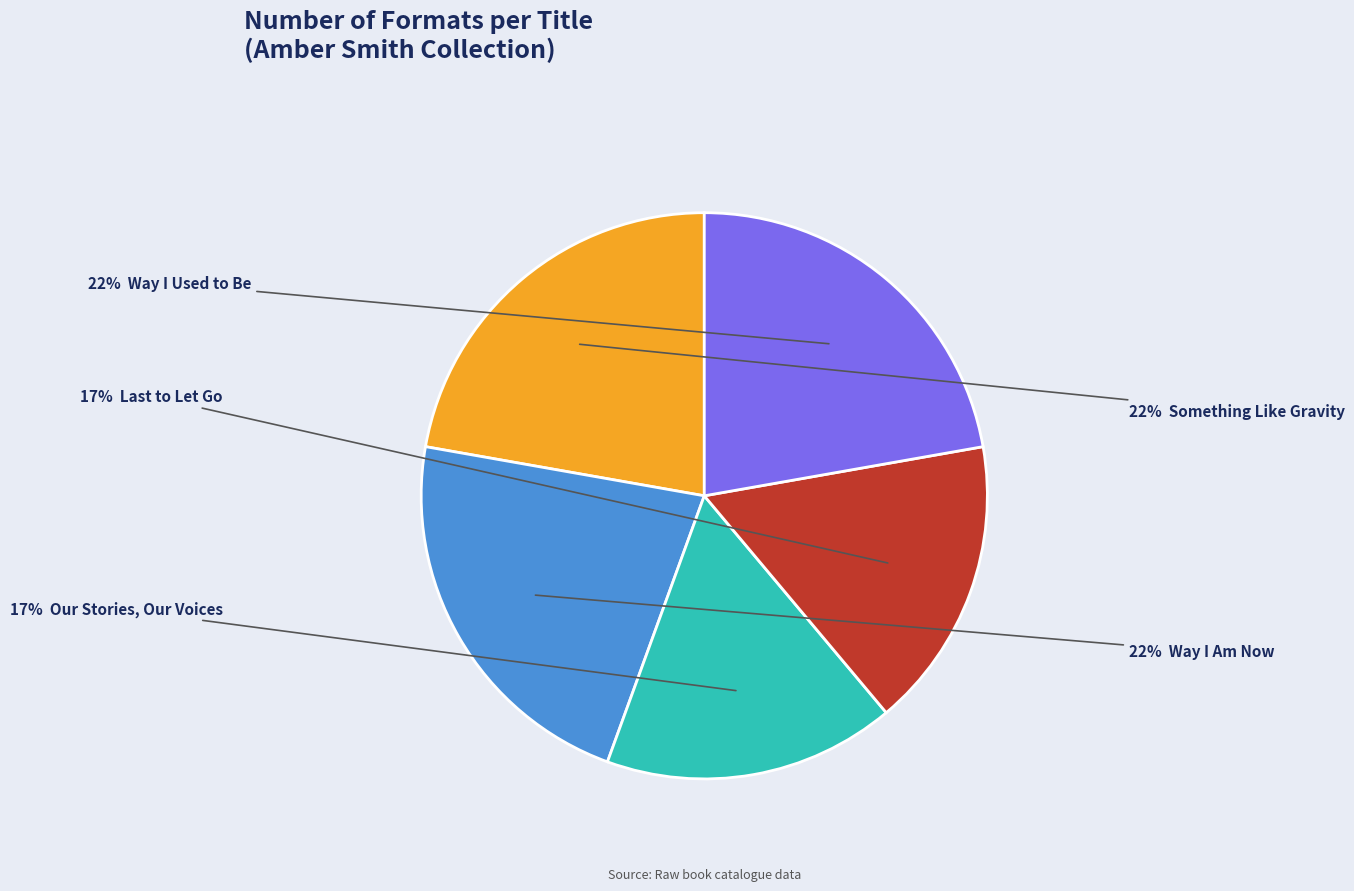

To the nearest percent, what is the average slice percentage?

20%